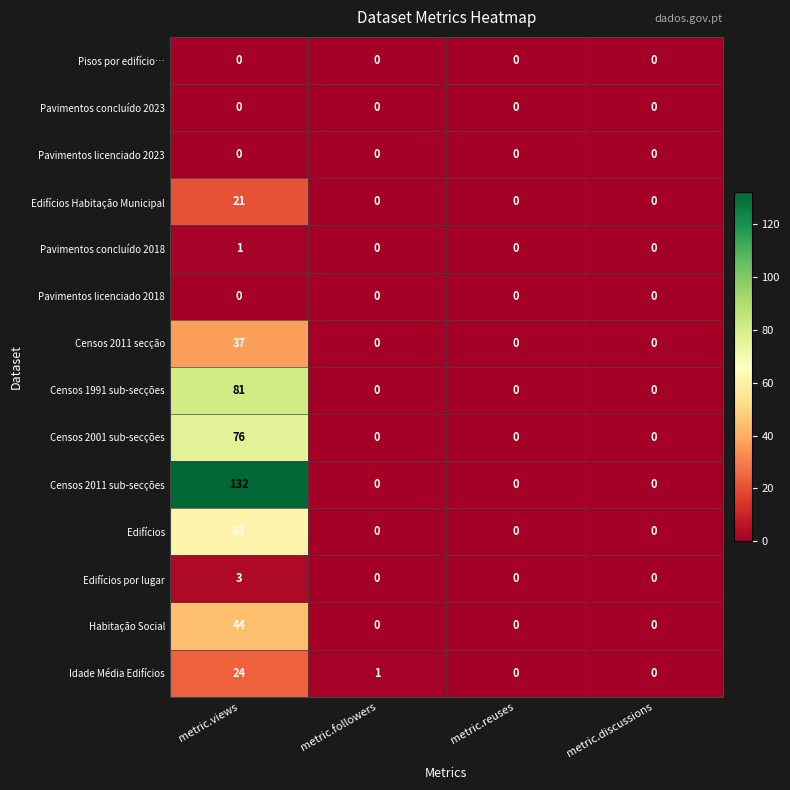

The value of Censos 2001 sub-secções at metric.discussions is 0. True or false?

True